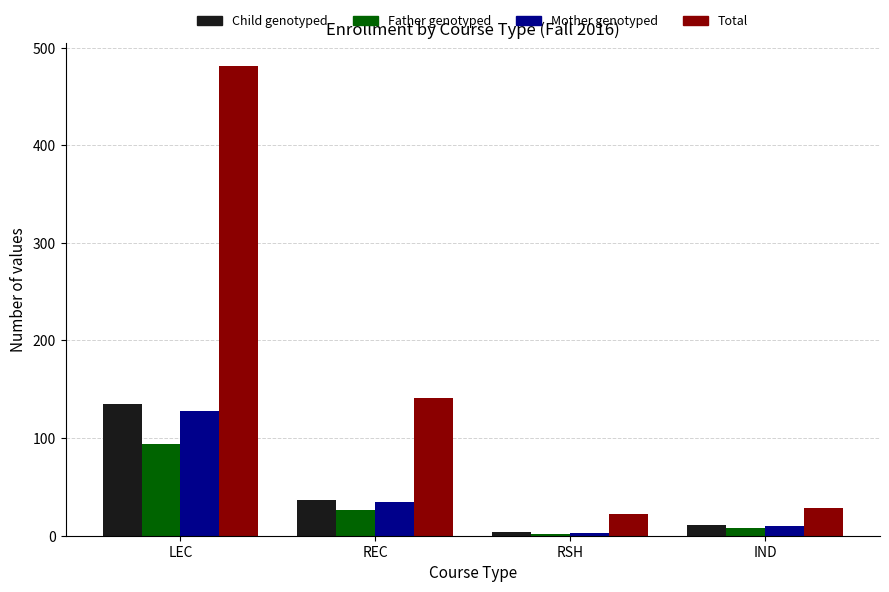

What is the difference between the highest and lowest values at IND?

20